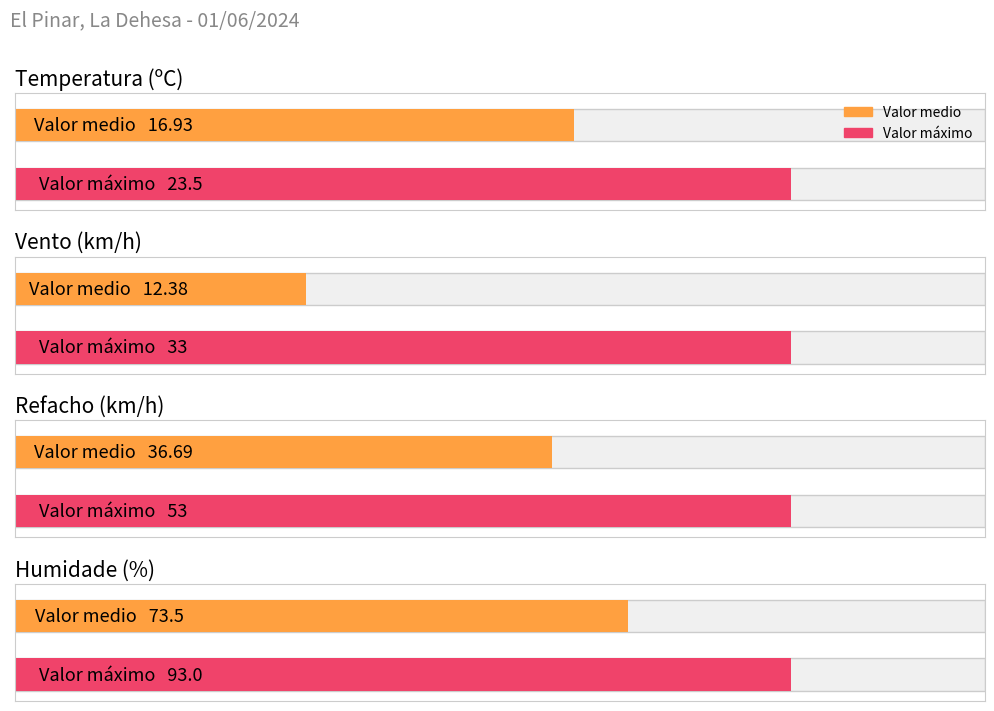

Are the bars horizontal?

Yes